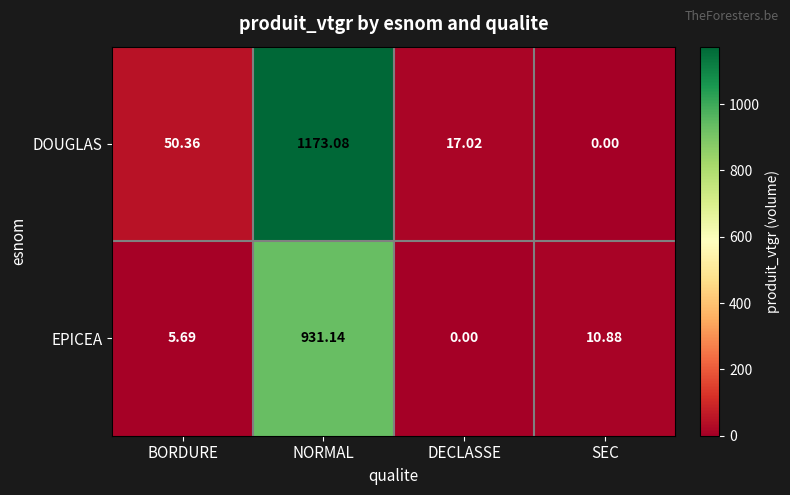

Which series has the largest total across all categories?

DOUGLAS